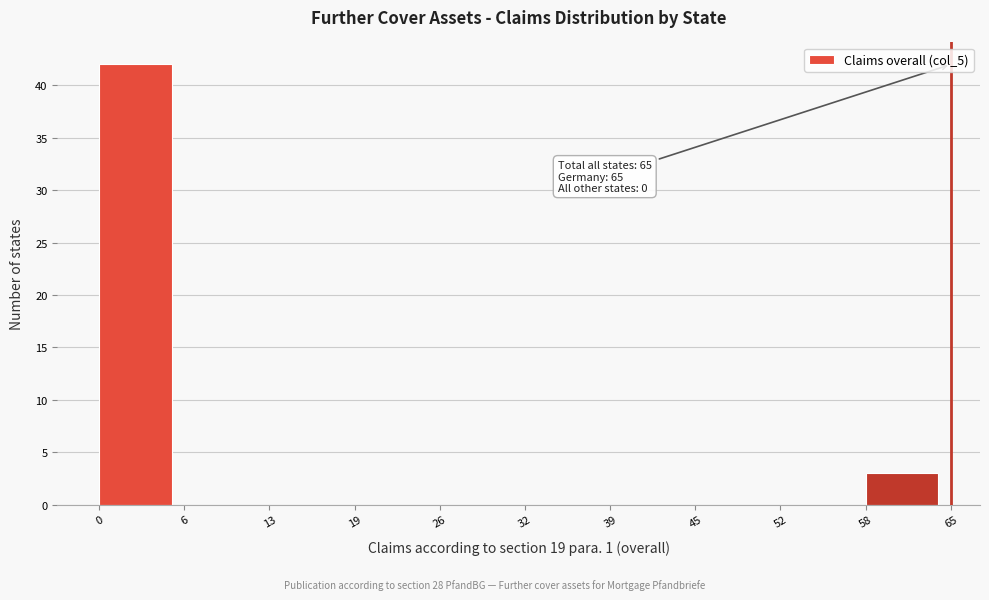

Which range on the x-axis has the tallest bar?

0 to 6